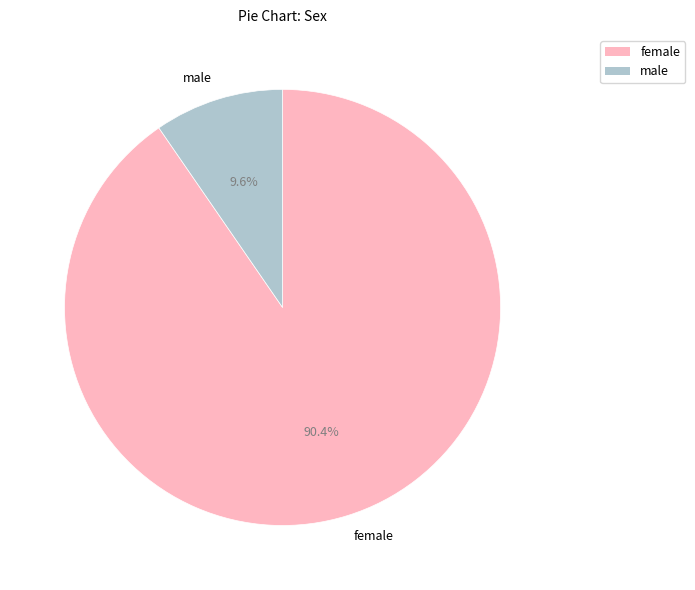

Which slice is the largest?

female